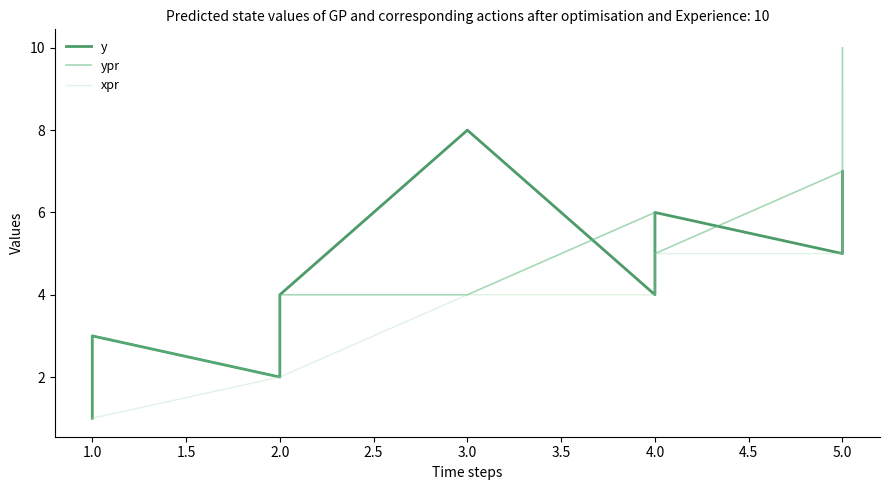

Which series has the largest total across all categories?

ypr